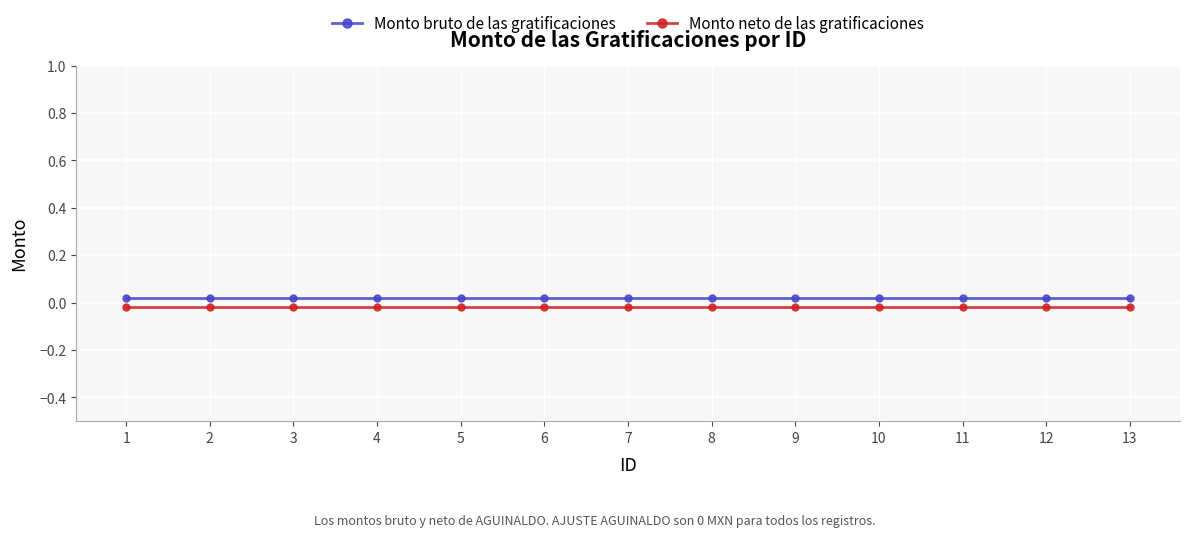

The Monto neto de las gratificaciones series shows -0.0 at 10. True or false?

True